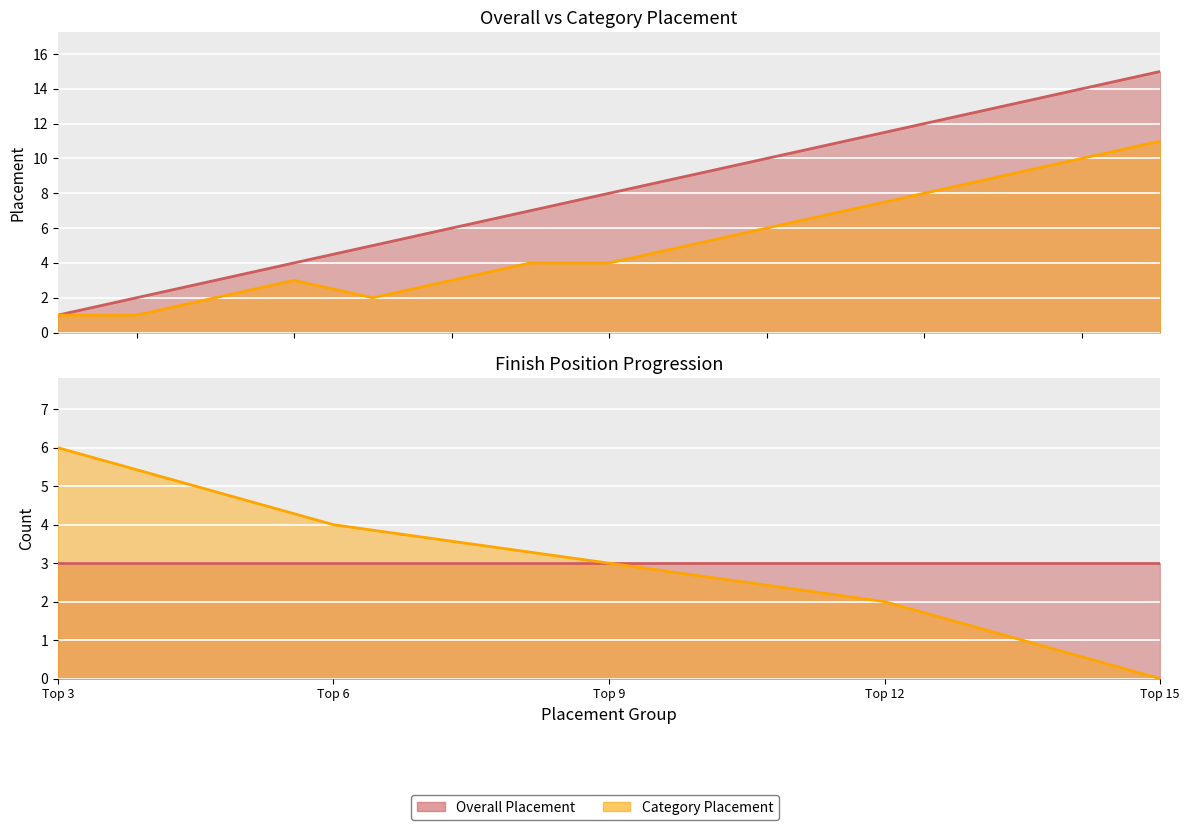

Rank the series at 13 from lowest to highest value.

Category Placement, Overall Placement